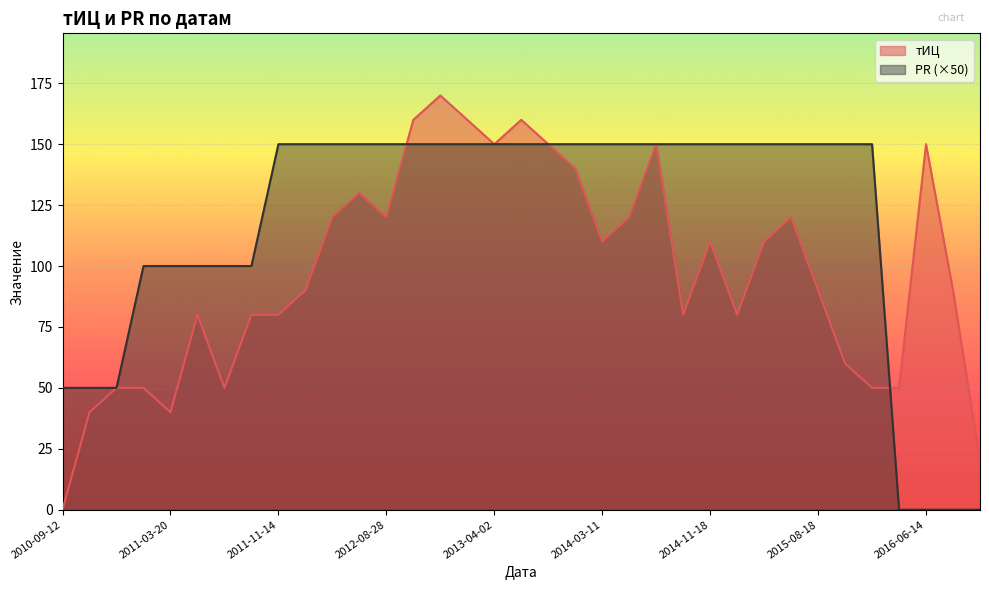

What is the sum of the тИЦ values at 2014-04-22 and 2011-01-23?

170